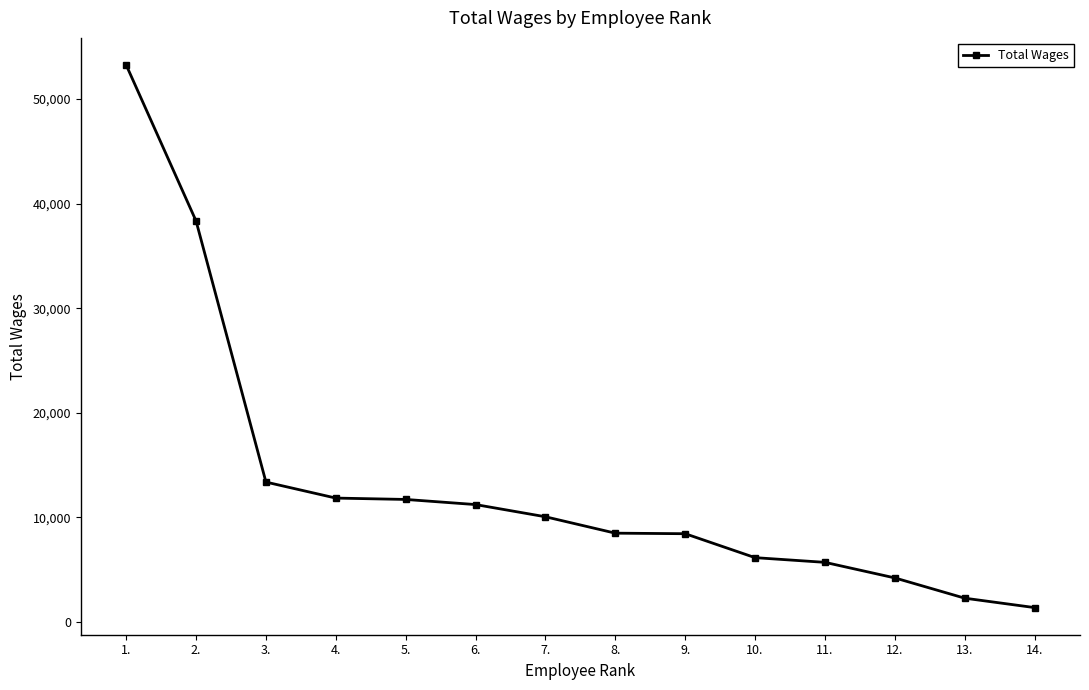

What is the change in value from 5. to 9.?

-3276